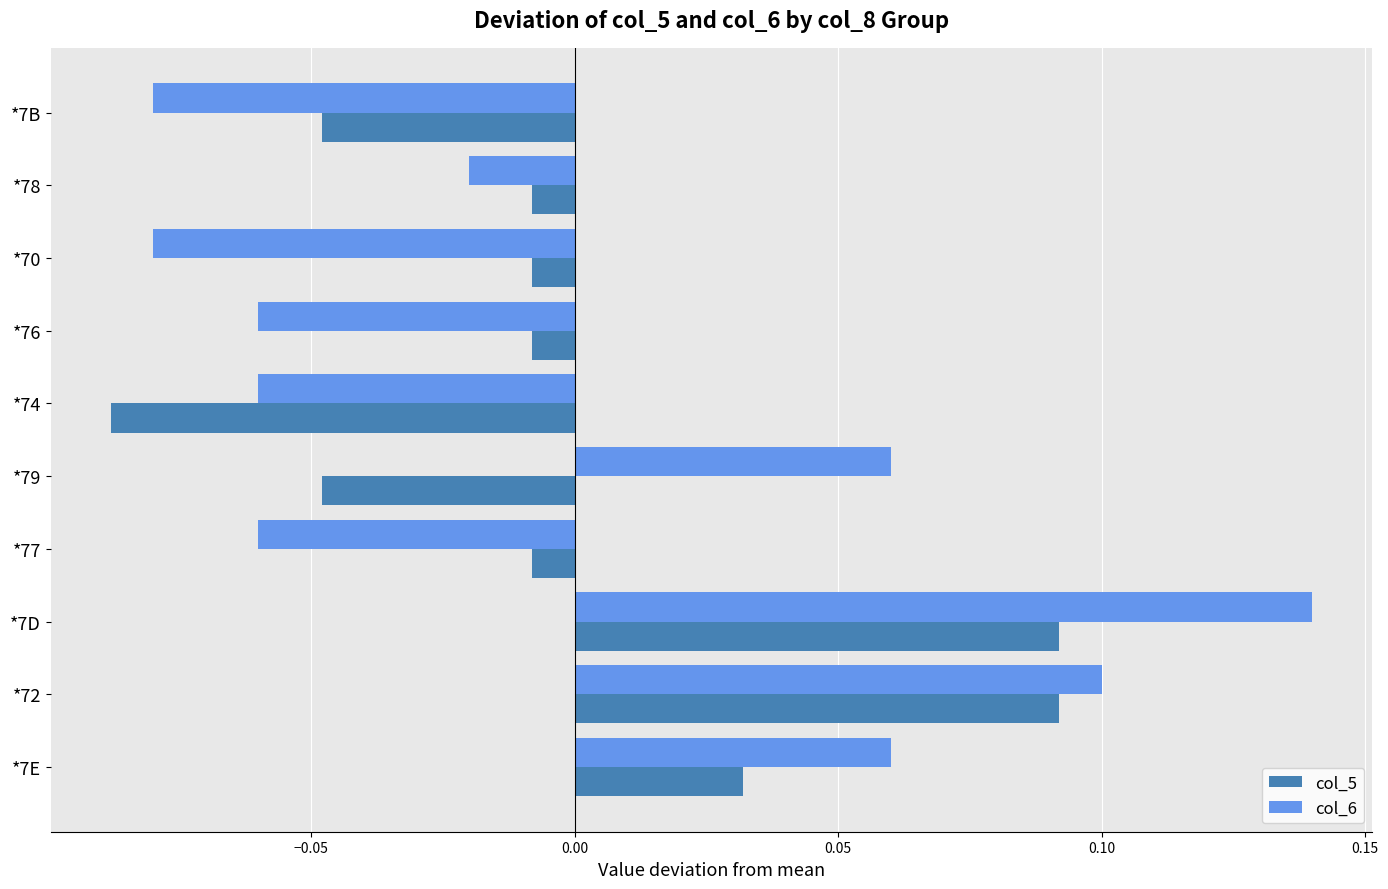

Which category has the highest value across all series?

*7D